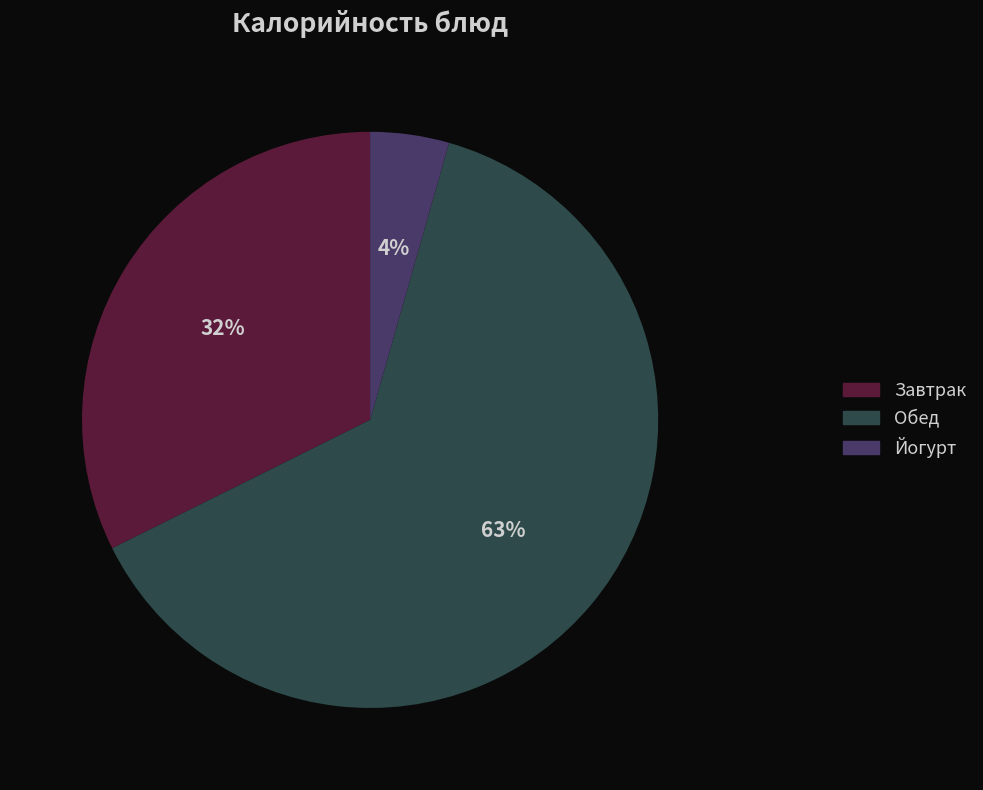

To the nearest percent, what is the average slice percentage?

33%